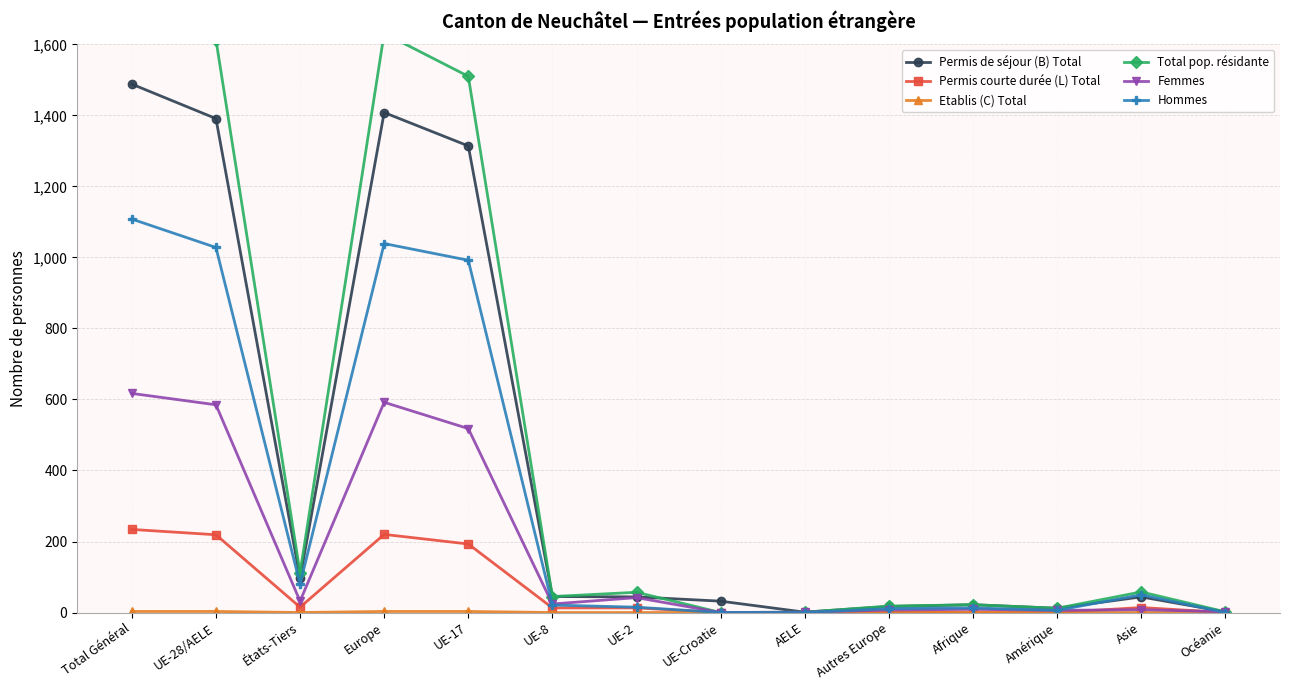

Is it true that Permis de séjour (B) Total equals 97 at États-Tiers?

True